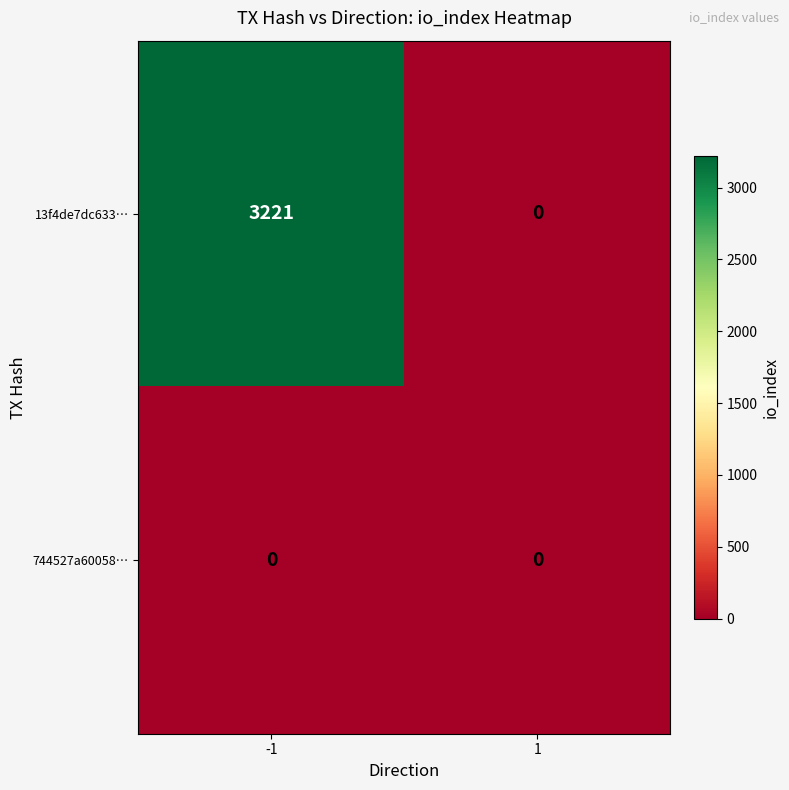

What is the maximum value shown in the chart?

3221